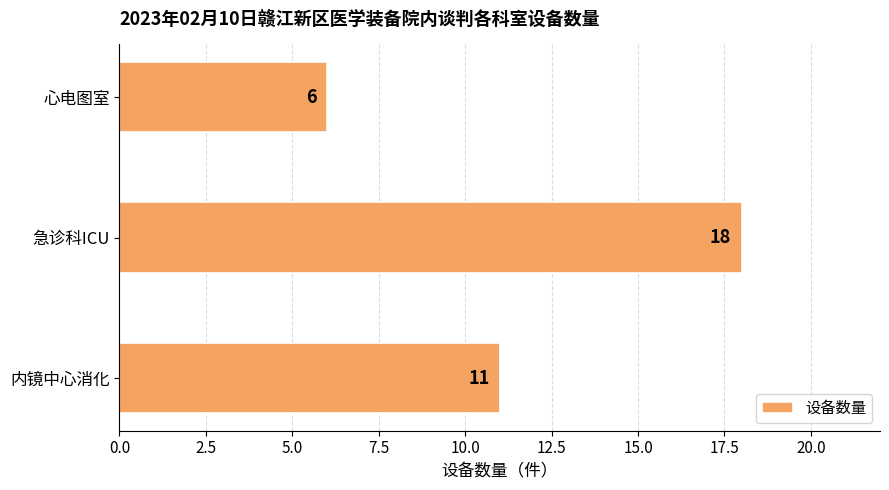

Between 急诊科ICU and 内镜中心消化, which is larger?

急诊科ICU